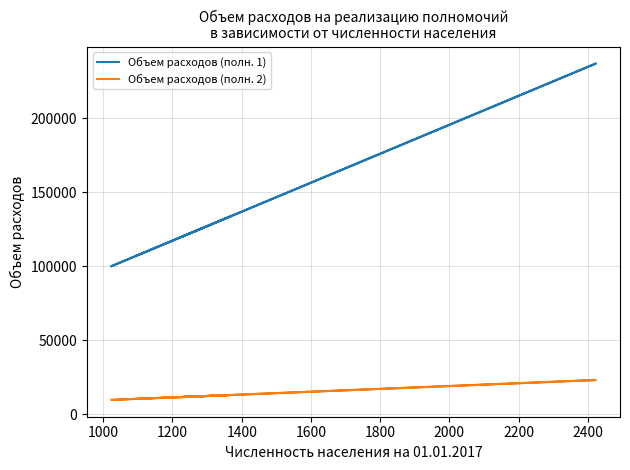

What is the smallest value displayed?

9805.6